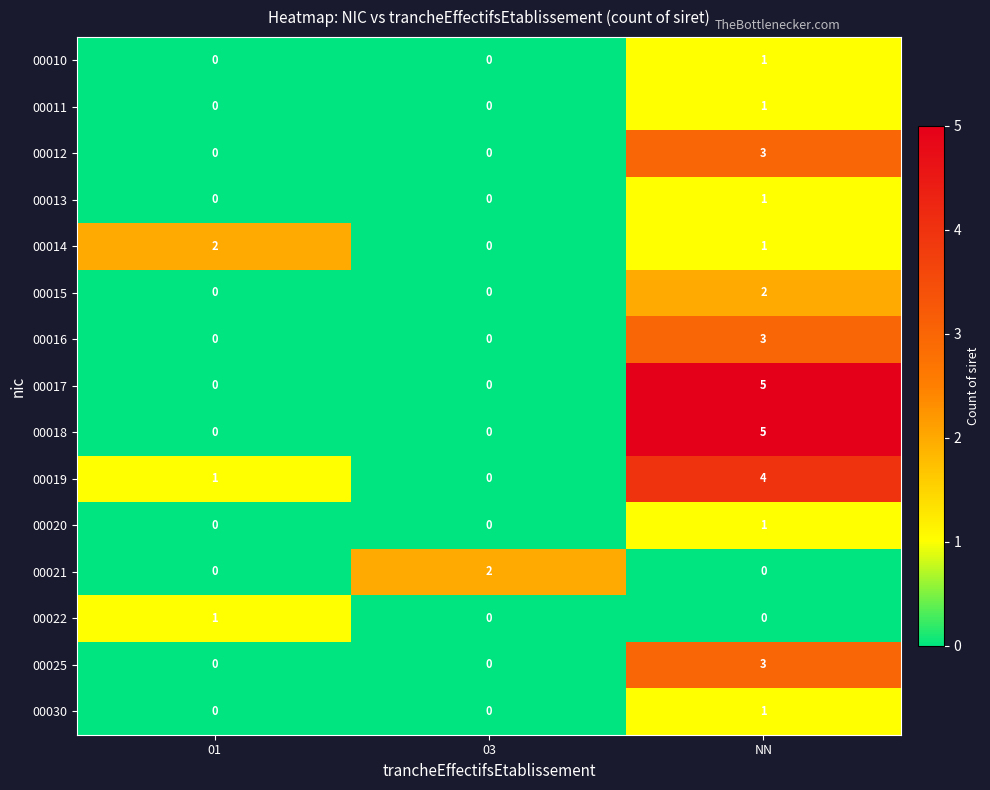

What is the sum of all 00018 values?

5